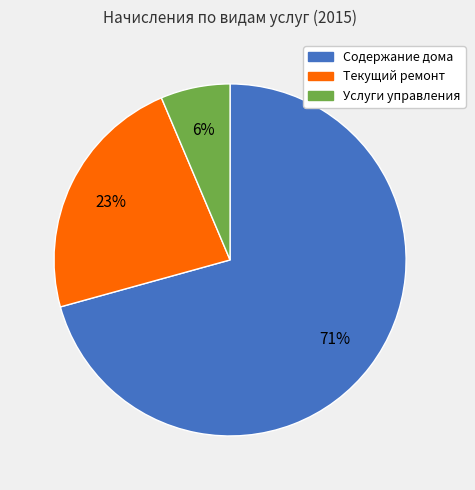

What percentage is the Содержание дома slice, to the nearest percent?

71%